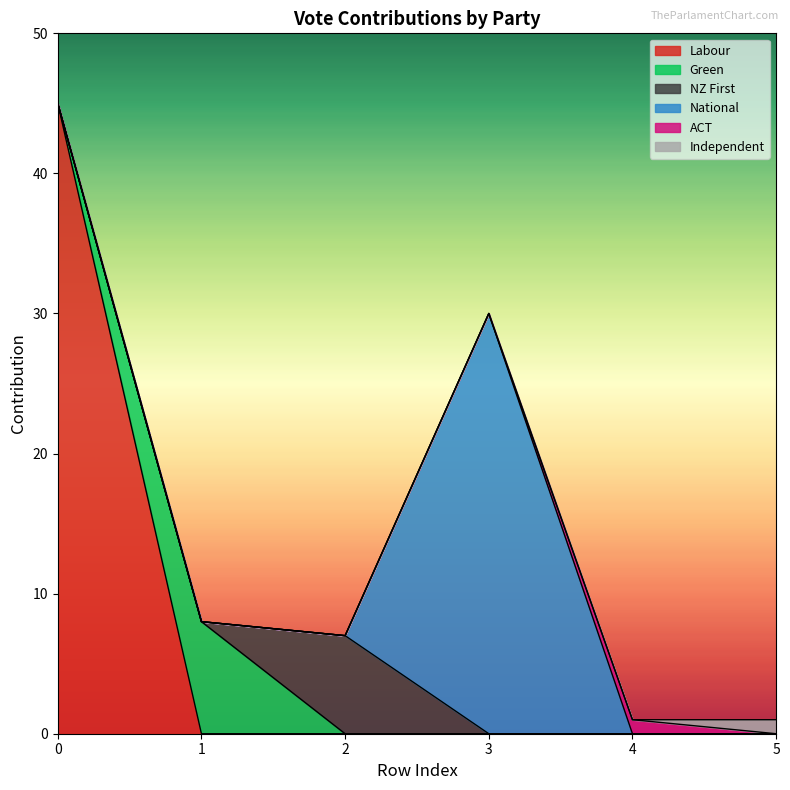

What is the difference between the highest and lowest values at 4?

1